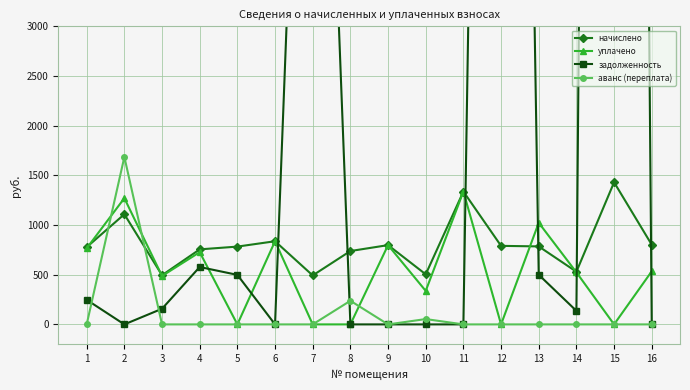

Reading left to right, extract all data points from this chart.

начислено: 1=777.5	2=1108.6	3=494.8	4=755.2	5=783.1	6=837.0	7=492.9	8=738.4	9=797.9	10=504.1	11=1337.3	12=790.5	13=784.9	14=530.1	15=1430.3	16=801.7
уплачено: 1=765.8	2=1270.4	3=487.3	4=727.0	5=0.0	6=837.0	7=0.0	8=0.0	9=797.9	10=337.3	11=1337.3	12=0.0	13=1022.9	14=524.0	15=0.0	16=534.4
задолженность: 1=247.5	2=0.0	3=157.5	4=577.7	5=498.5	6=0.0	7=9837.9	8=0.0	9=0.0	10=0.0	11=0.0	12=23411.6	13=499.6	14=136.4	15=43860.8	16=0.0
аванс (переплата): 1=0.0	2=1685.2	3=0.0	4=0.0	5=0.0	6=0.0	7=0.0	8=237.8	9=0.0	10=53.6	11=0.0	12=0.0	13=0.0	14=0.0	15=0.0	16=0.0